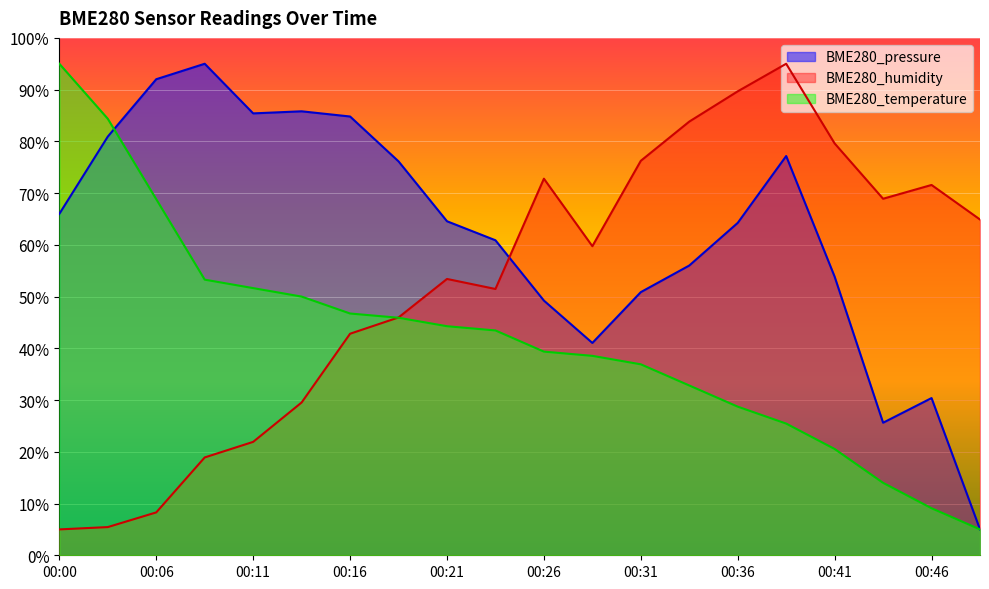

What is the value of the BME280_humidity point at the 1st from the left?

5.0